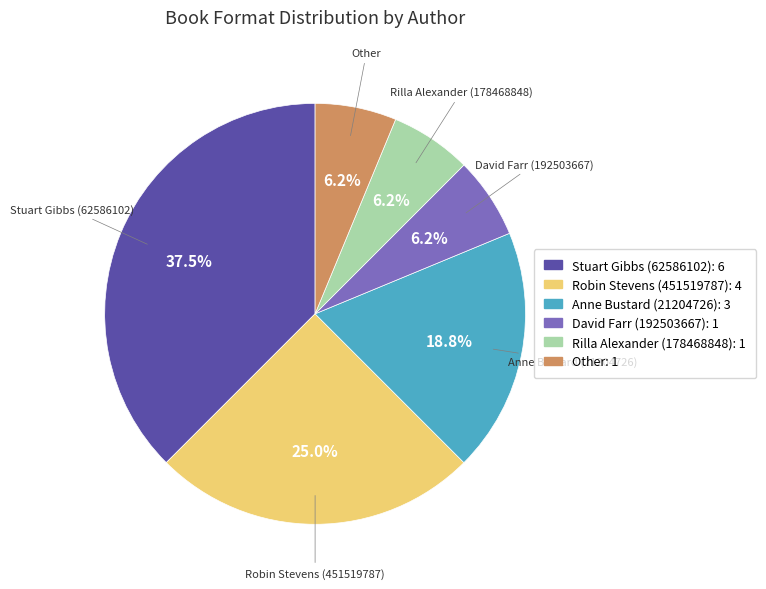

What is the ratio of the value at Stuart Gibbs (62586102) to the value at Other?

6.0